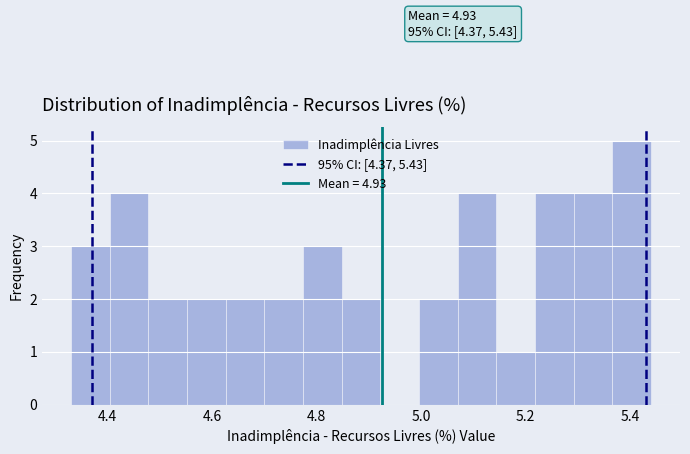

Read against the x-axis, roughly where is the centre of the tallest bar?

5.40